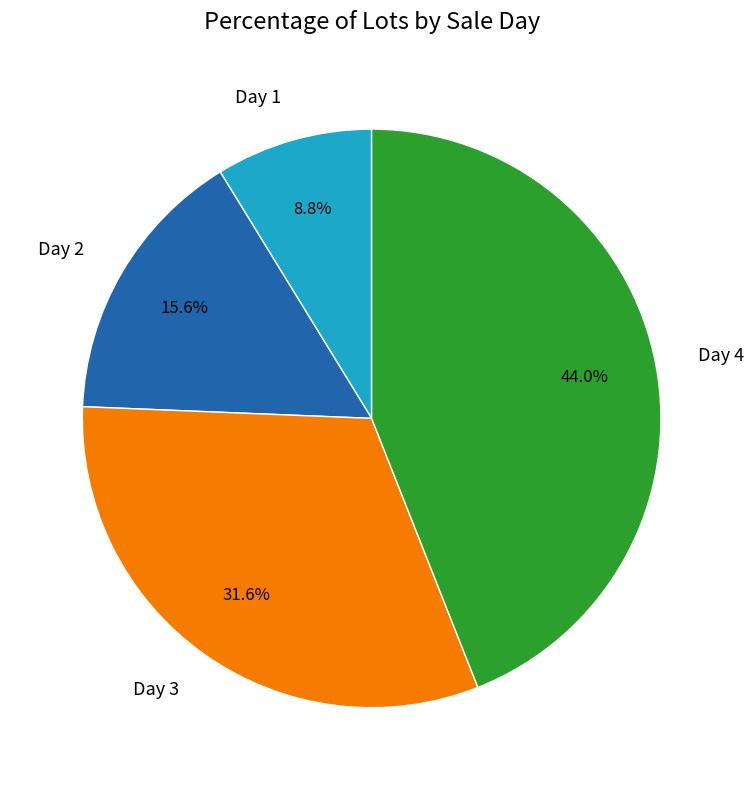

Count the number of slices in the pie.

4